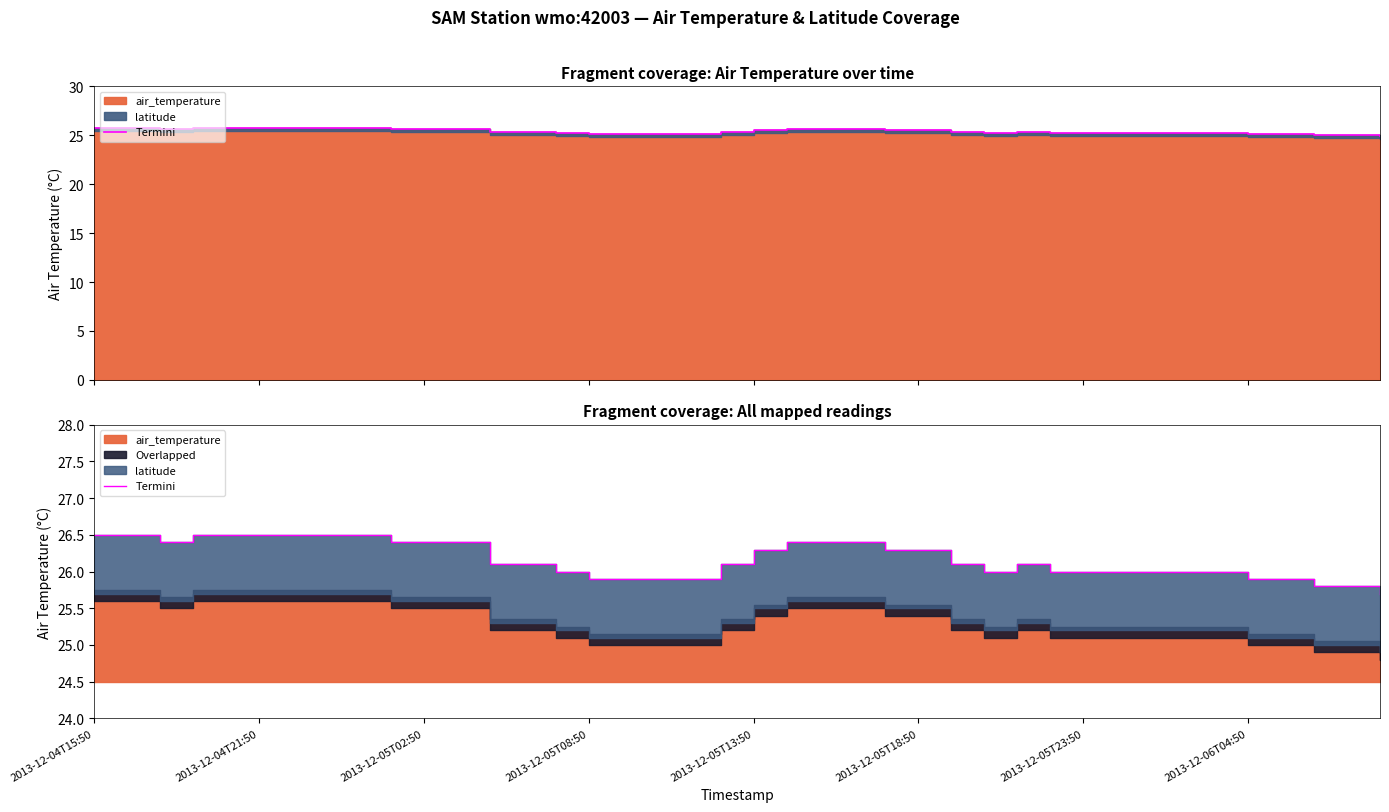

What is the change in value from 10 to 37?

-0.6